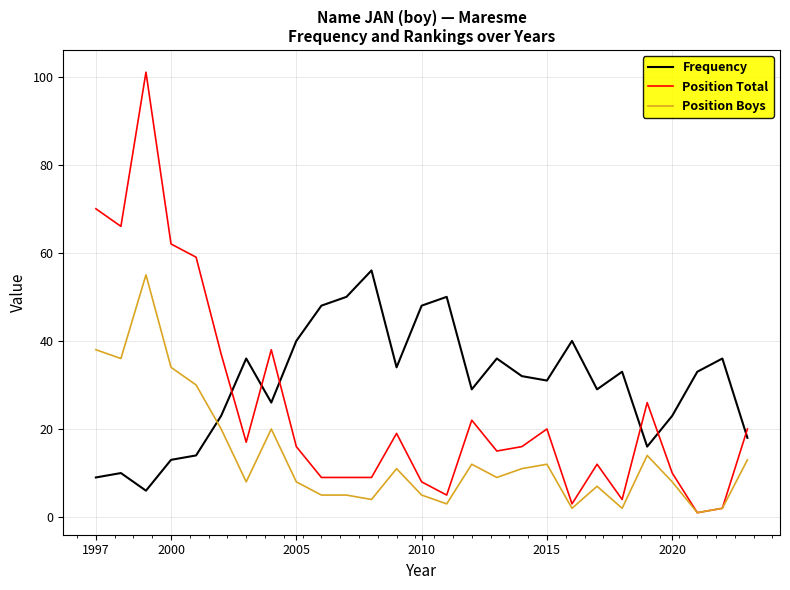

Which series has the widest spread of values?

Position Total